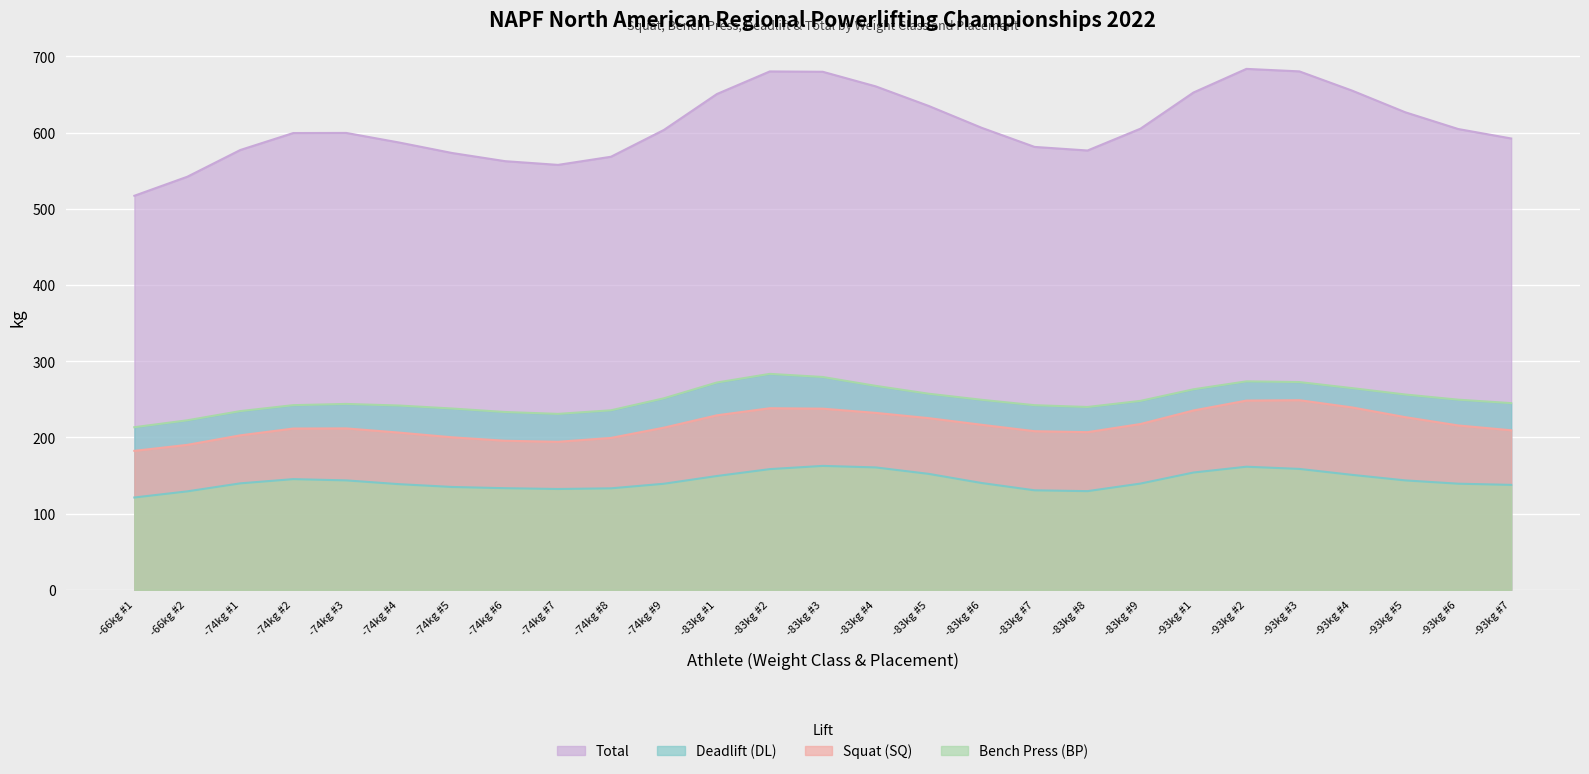

What is the sum of the Squat (SQ) values at -93kg #5 and -93kg #4?

466.1